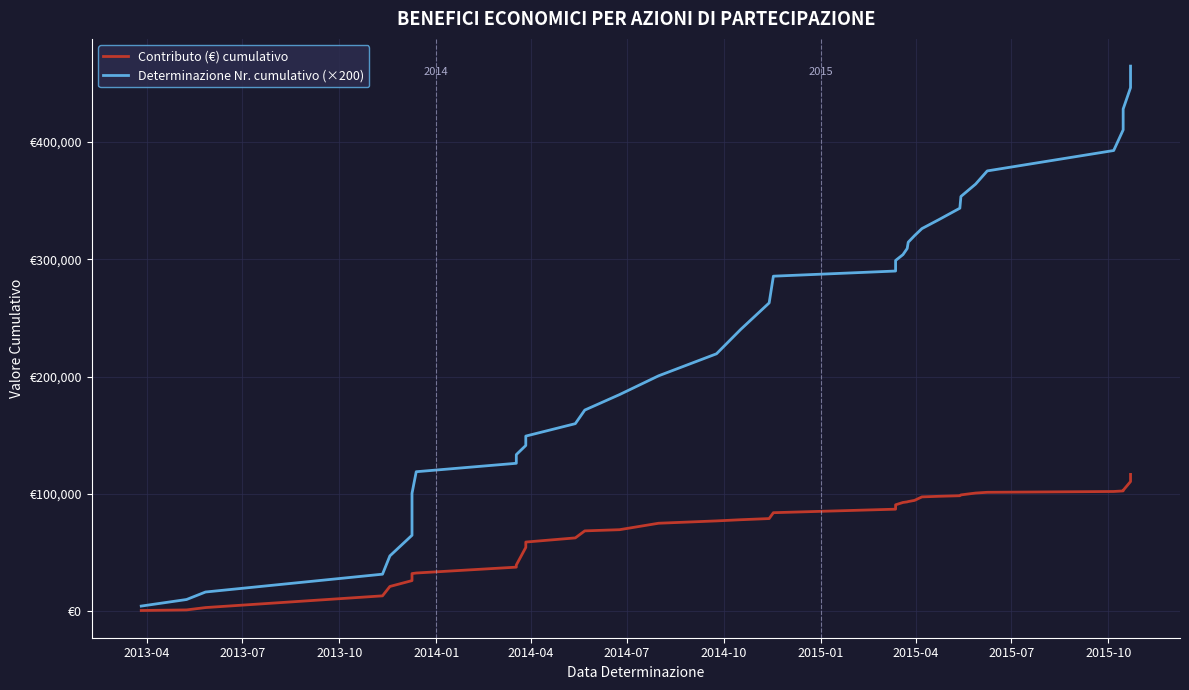

True or false: Contributo (€) cumulativo and Determinazione Nr. cumulativo (×200) intersect in this chart.

False